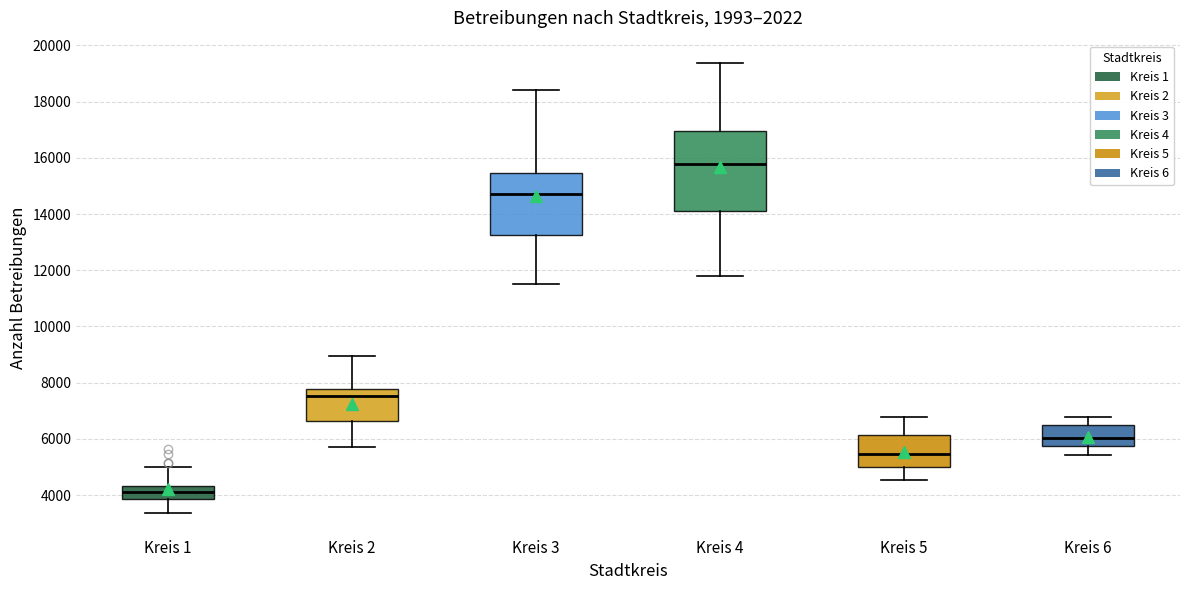

Comparing the boxes themselves (not the whiskers), which one is the tallest?

Kreis 4